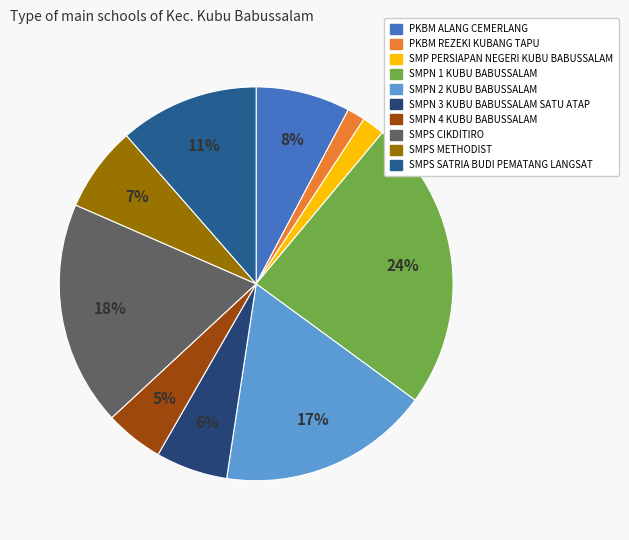

How many segments does this pie chart have?

10